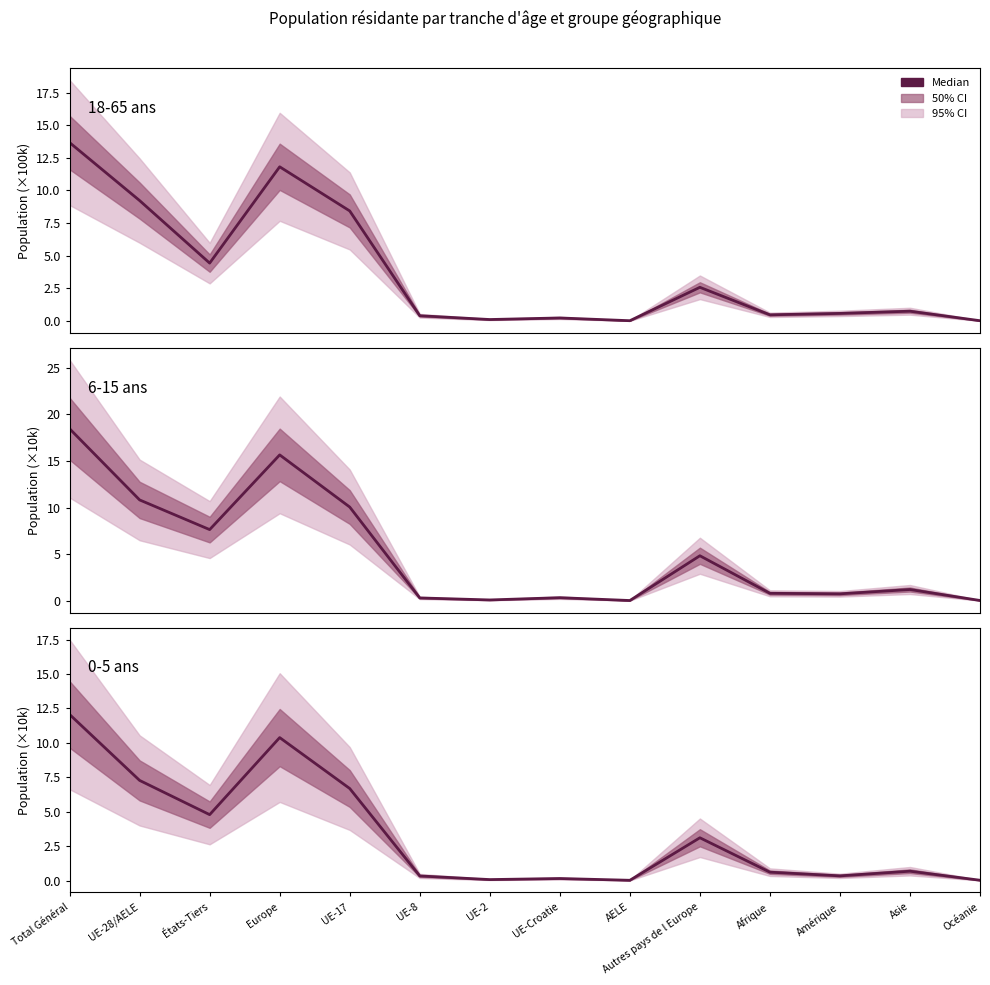

In 18-65 ans, how many points are lower than both neighbors (excluding endpoints)?

4